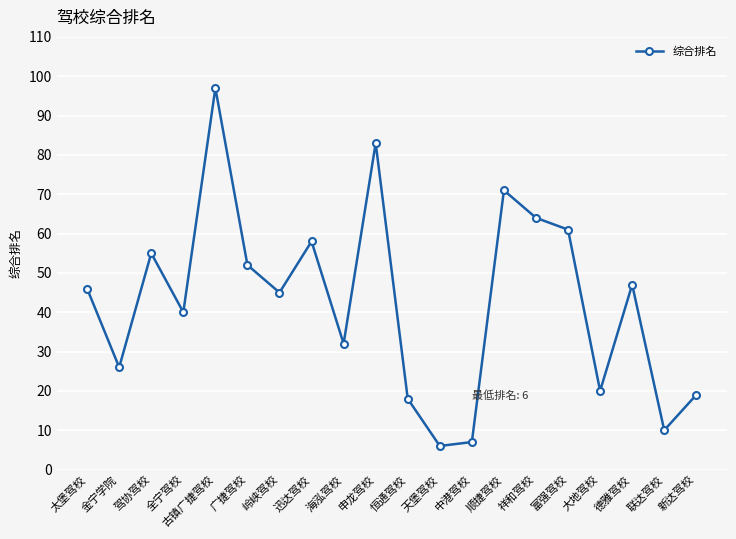

List the labels in order of value, largest first.

古镇广捷驾校, 申龙驾校, 顺捷驾校, 祥和驾校, 富强驾校, 迅达驾校, 驾协驾校, 广捷驾校, 德雅驾校, 太堡驾校, 岭峡驾校, 全宁驾校, 海泓驾校, 金宁学院, 大地驾校, 新达驾校, 恒通驾校, 联达驾校, 中港驾校, 天堡驾校